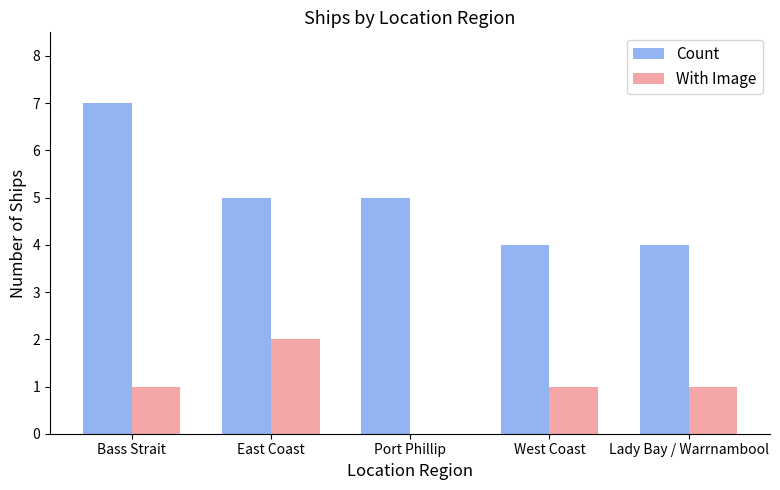

What is the sum of all With Image values?

5